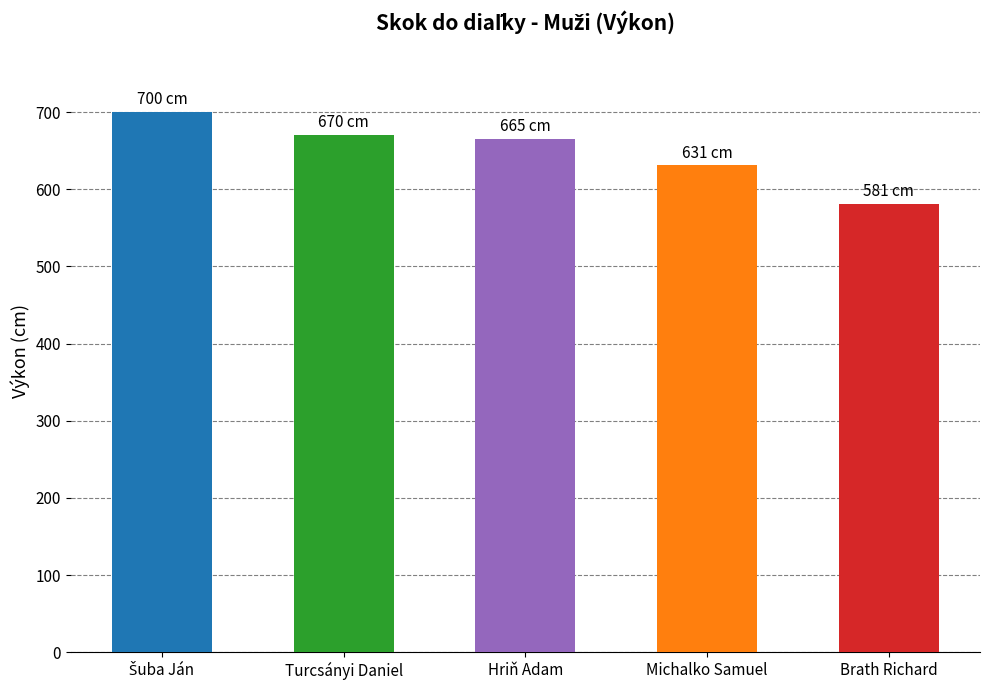

What is the average value?

649